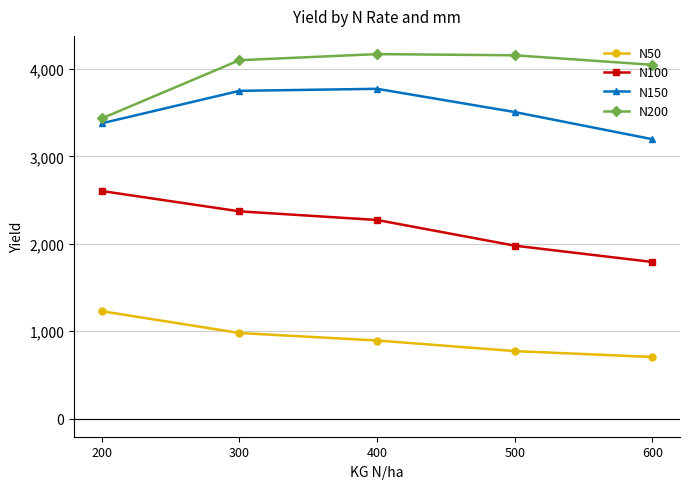

The N200 series shows 4158.4 at 500. True or false?

True